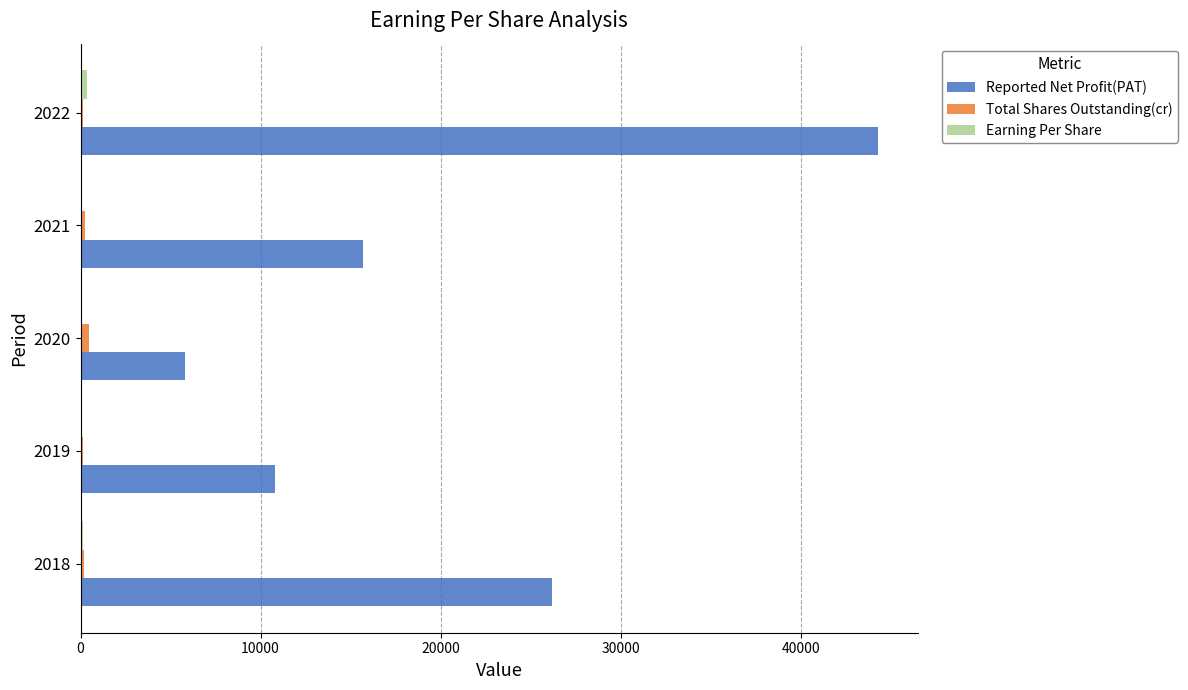

What is the sum of all Reported Net Profit(PAT) values?

102782.8